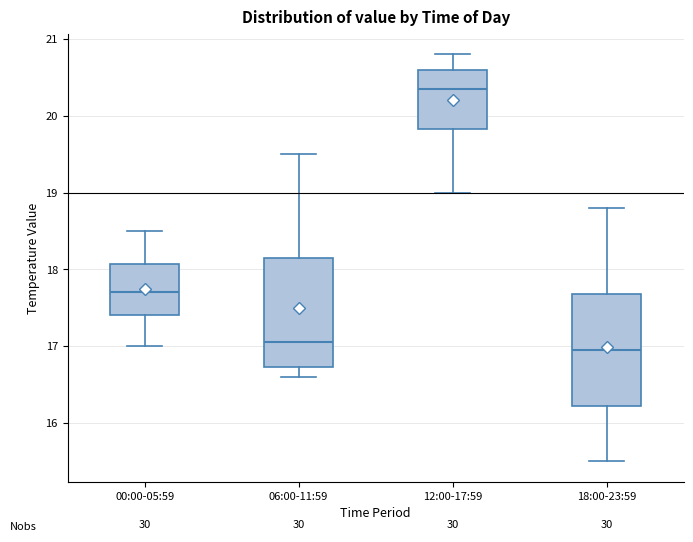

Reading left to right, transcribe this box plot: for each box, give where its median line is, the range the box spans, and where its two whiskers end, as read against the y-axis. The values are not printed on the chart, so give them approximately, as read against the axis.

00:00-05:59: median 17.7, box 17.4 to 18.1, whiskers 17.0 to 18.5
06:00-11:59: median 17.1, box 16.7 to 18.2, whiskers 16.6 to 19.5
12:00-17:59: median 20.4, box 19.8 to 20.6, whiskers 19.0 to 20.8
18:00-23:59: median 17.0, box 16.2 to 17.7, whiskers 15.5 to 18.8